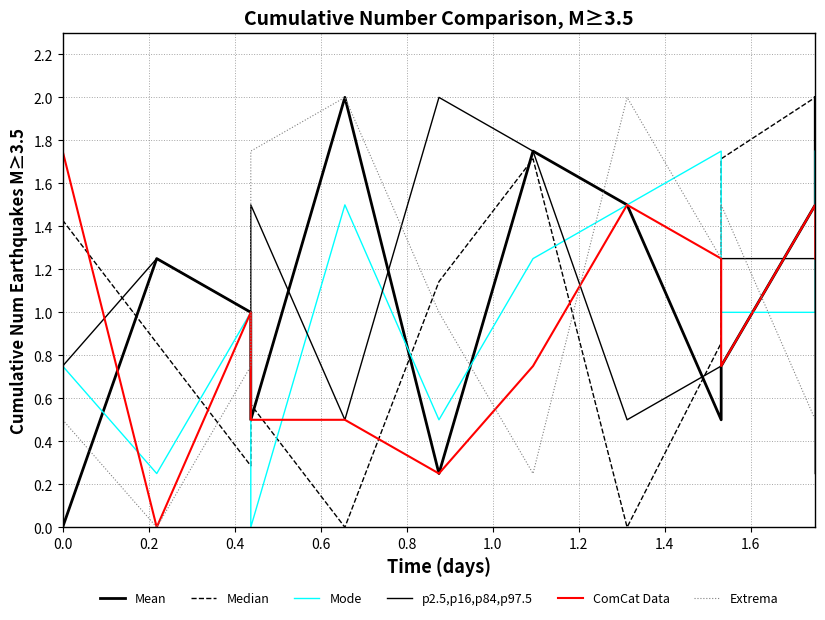

True or false: Mean has a value of 0.7 at 0.4.

False